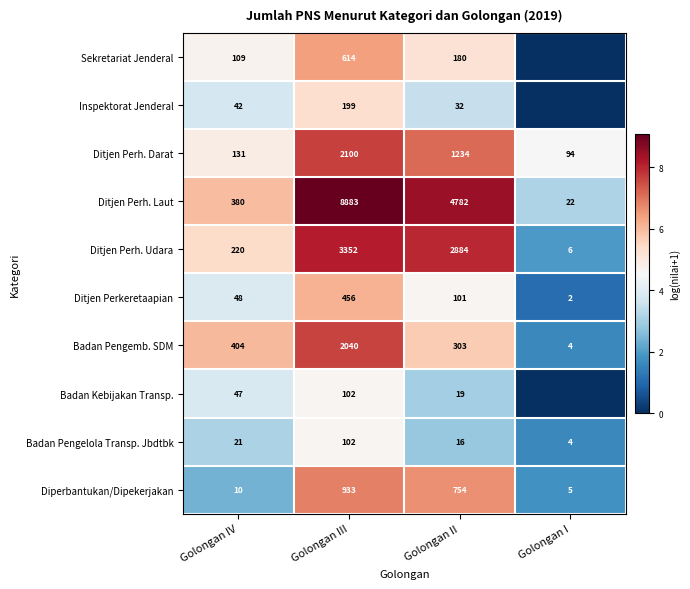

What is the spread (max minus min) of values at Golongan IV?

394